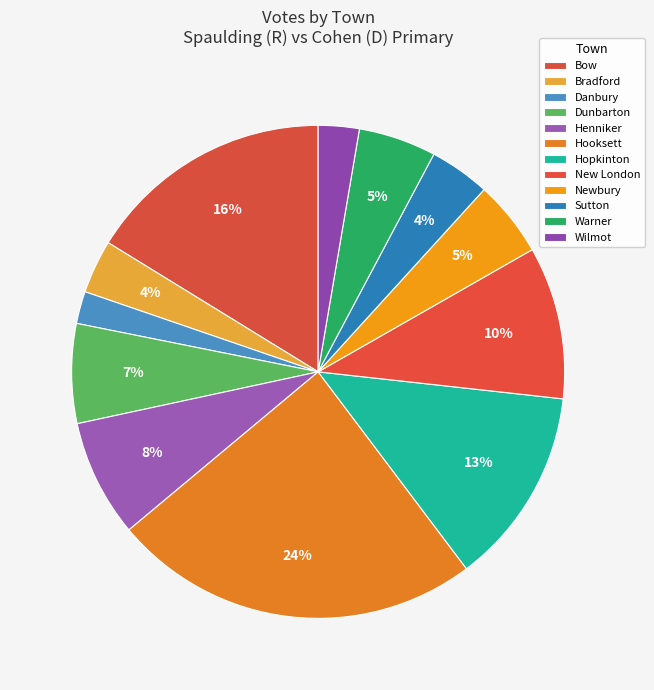

How many segments does this pie chart have?

12